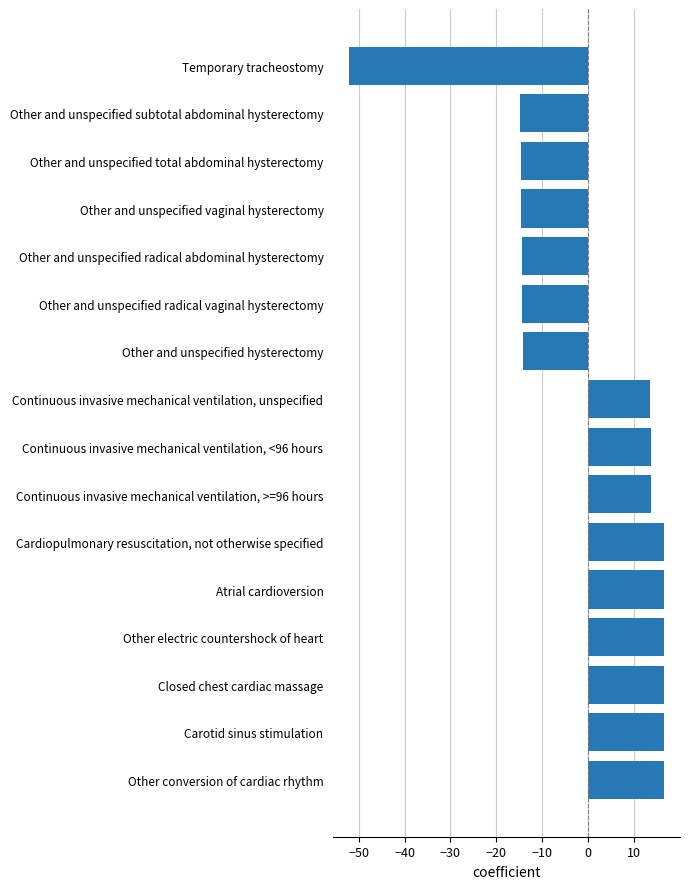

How many data points does each series have?

16